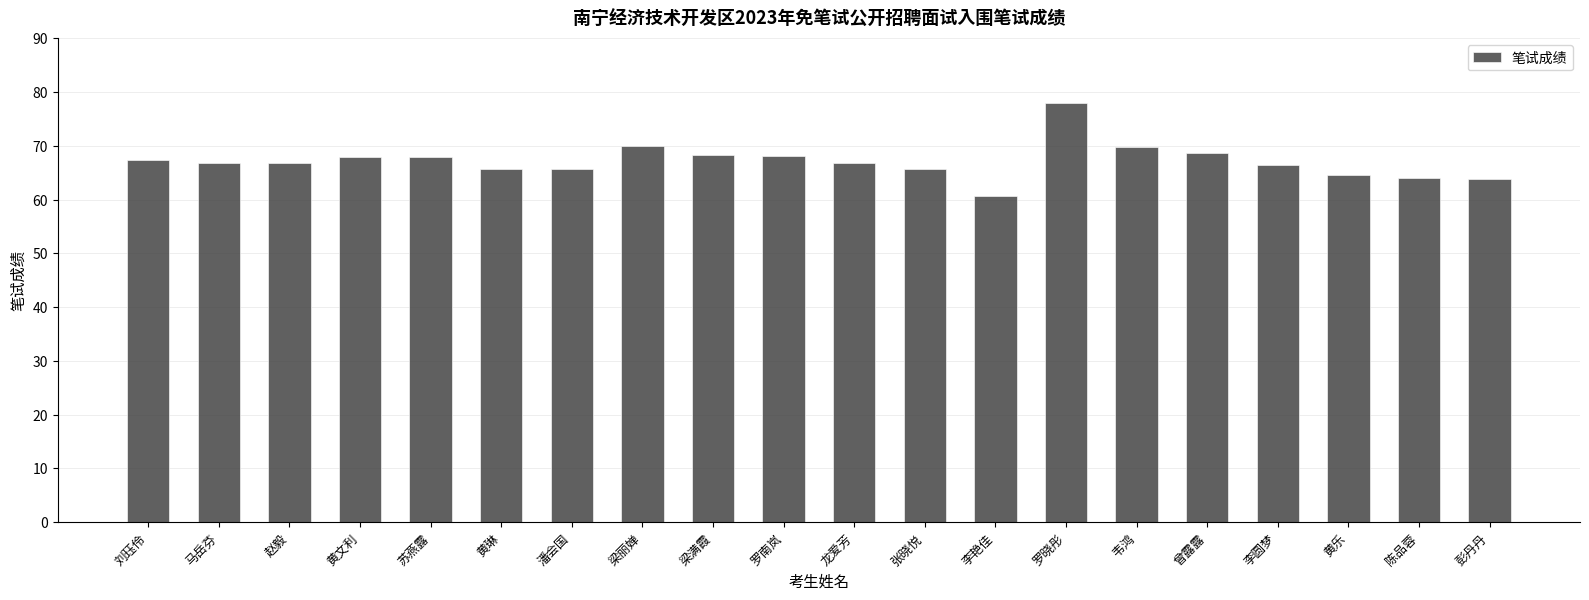

What is the greatest value displayed?

77.9